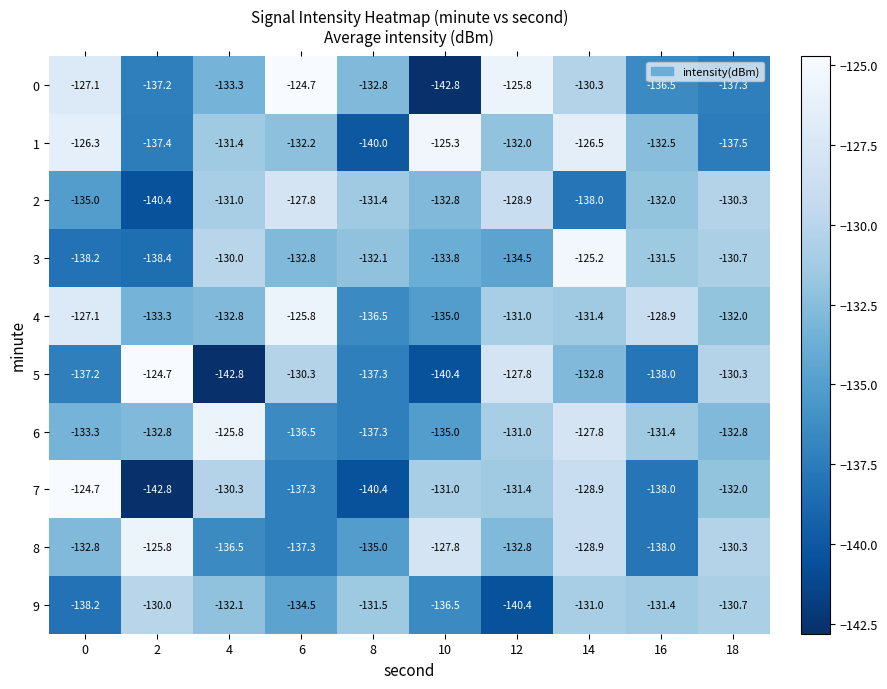

How many data points in 6 are above -132?

4